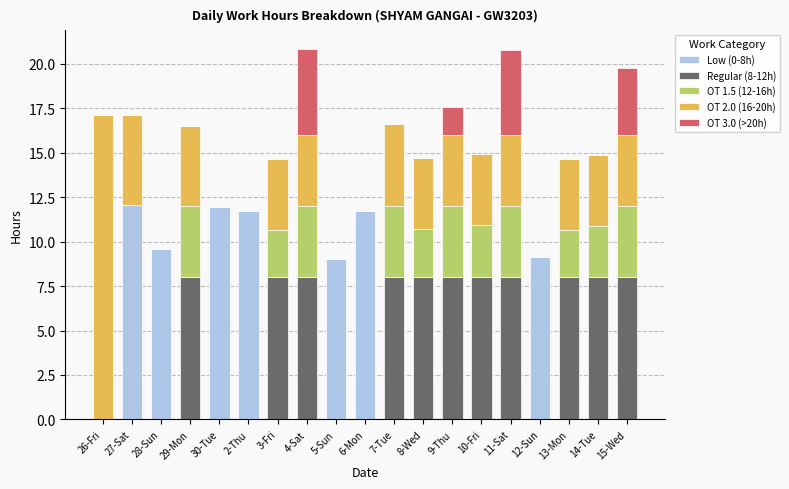

The Low (0-8h) series shows 16.1 at 27-Sat. True or false?

False